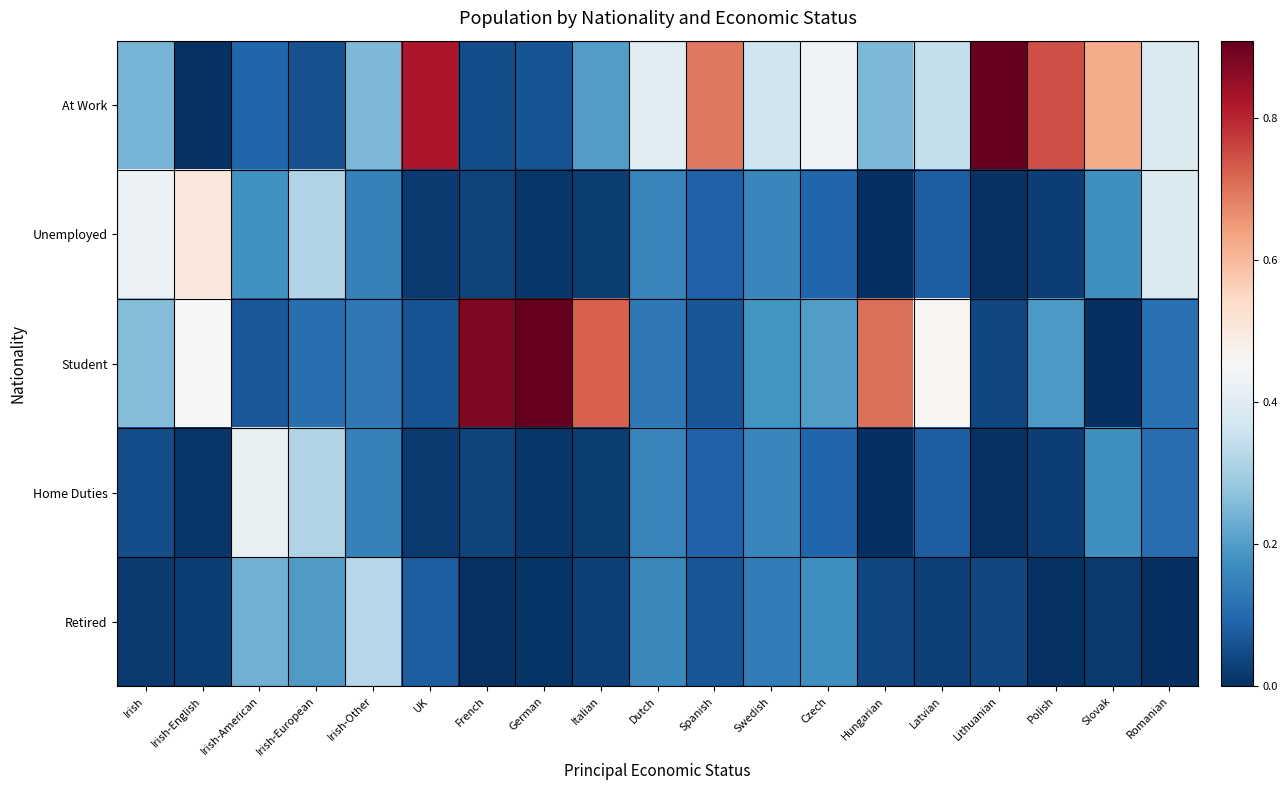

Reading left to right, list all the values displayed in this chart.

At Work: Irish=0.2	Irish-English=0.0	Irish-American=0.1	Irish-European=0.1	Irish-Other=0.2	UK=0.8	French=0.1	German=0.1	Italian=0.2	Dutch=0.4	Spanish=0.7	Swedish=0.4	Czech=0.4	Hungarian=0.3	Latvian=0.3	Lithuanian=0.9	Polish=0.7	Slovak=0.6	Romanian=0.4
Unemployed: Irish=0.4	Irish-English=0.5	Irish-American=0.2	Irish-European=0.3	Irish-Other=0.1	UK=0.0	French=0.0	German=0.0	Italian=0.0	Dutch=0.2	Spanish=0.1	Swedish=0.2	Czech=0.1	Hungarian=0.0	Latvian=0.1	Lithuanian=0.0	Polish=0.0	Slovak=0.2	Romanian=0.4
Student: Irish=0.3	Irish-English=0.5	Irish-American=0.1	Irish-European=0.1	Irish-Other=0.1	UK=0.1	French=0.9	German=0.9	Italian=0.7	Dutch=0.1	Spanish=0.1	Swedish=0.2	Czech=0.2	Hungarian=0.7	Latvian=0.5	Lithuanian=0.0	Polish=0.2	Slovak=0.0	Romanian=0.1
Home Duties: Irish=0.1	Irish-English=0.0	Irish-American=0.4	Irish-European=0.3	Irish-Other=0.1	UK=0.0	French=0.0	German=0.0	Italian=0.0	Dutch=0.2	Spanish=0.1	Swedish=0.2	Czech=0.1	Hungarian=0.0	Latvian=0.1	Lithuanian=0.0	Polish=0.0	Slovak=0.2	Romanian=0.1
Retired: Irish=0.0	Irish-English=0.0	Irish-American=0.2	Irish-European=0.2	Irish-Other=0.3	UK=0.1	French=0.0	German=0.0	Italian=0.0	Dutch=0.2	Spanish=0.1	Swedish=0.1	Czech=0.2	Hungarian=0.0	Latvian=0.0	Lithuanian=0.0	Polish=0.0	Slovak=0.0	Romanian=0.0